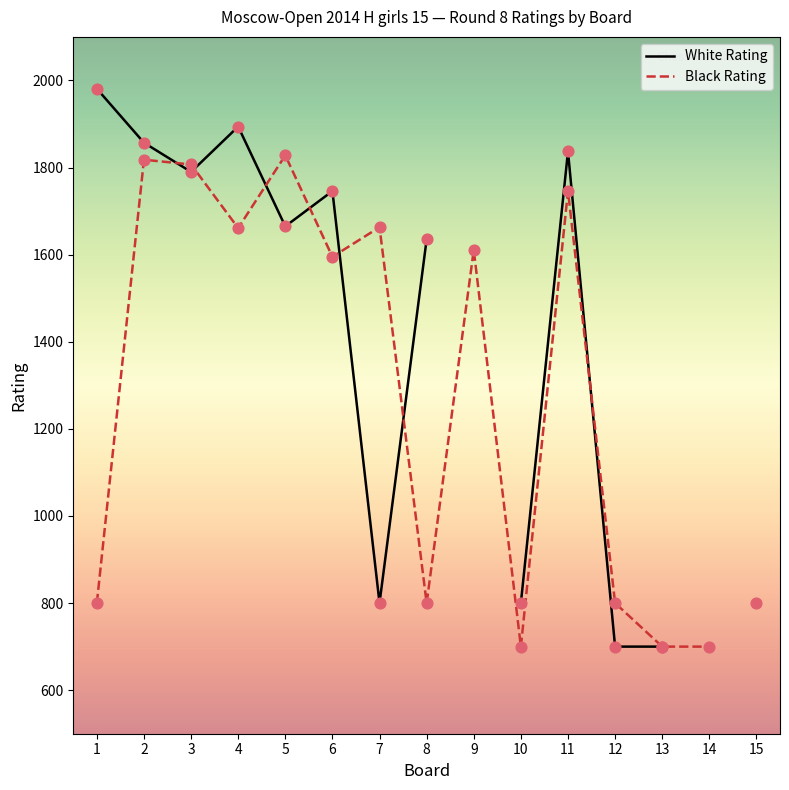

Which series has the widest spread of Y values?

White Rating